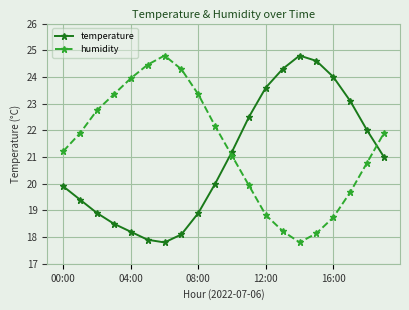

What is the average value of the humidity series?

21.4